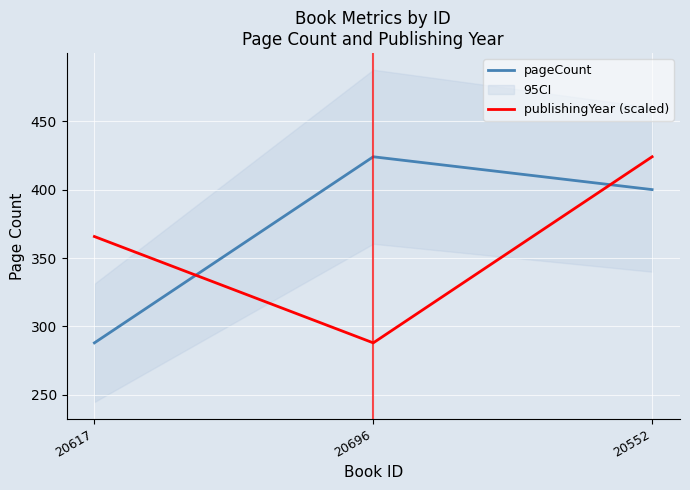

Count the pageCount values in the range 288 to 424.

3